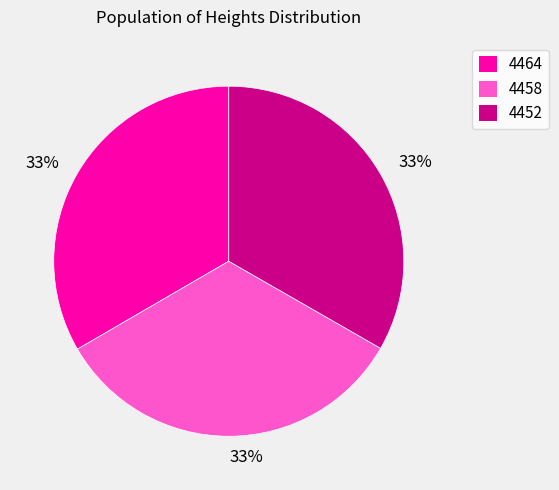

To the nearest percent, what is the average slice percentage?

33%